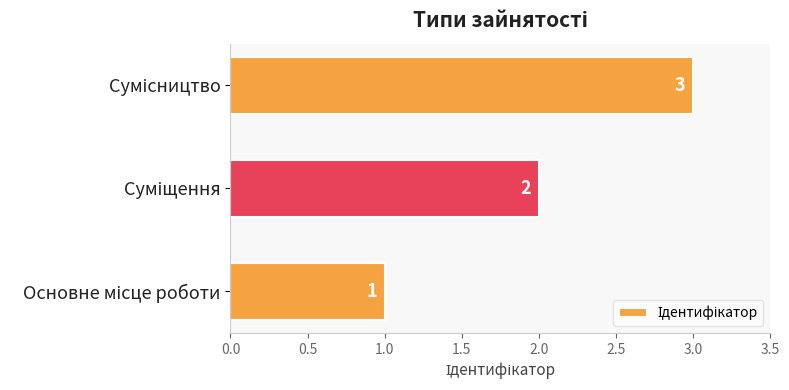

How many values are between 1 and 3?

3